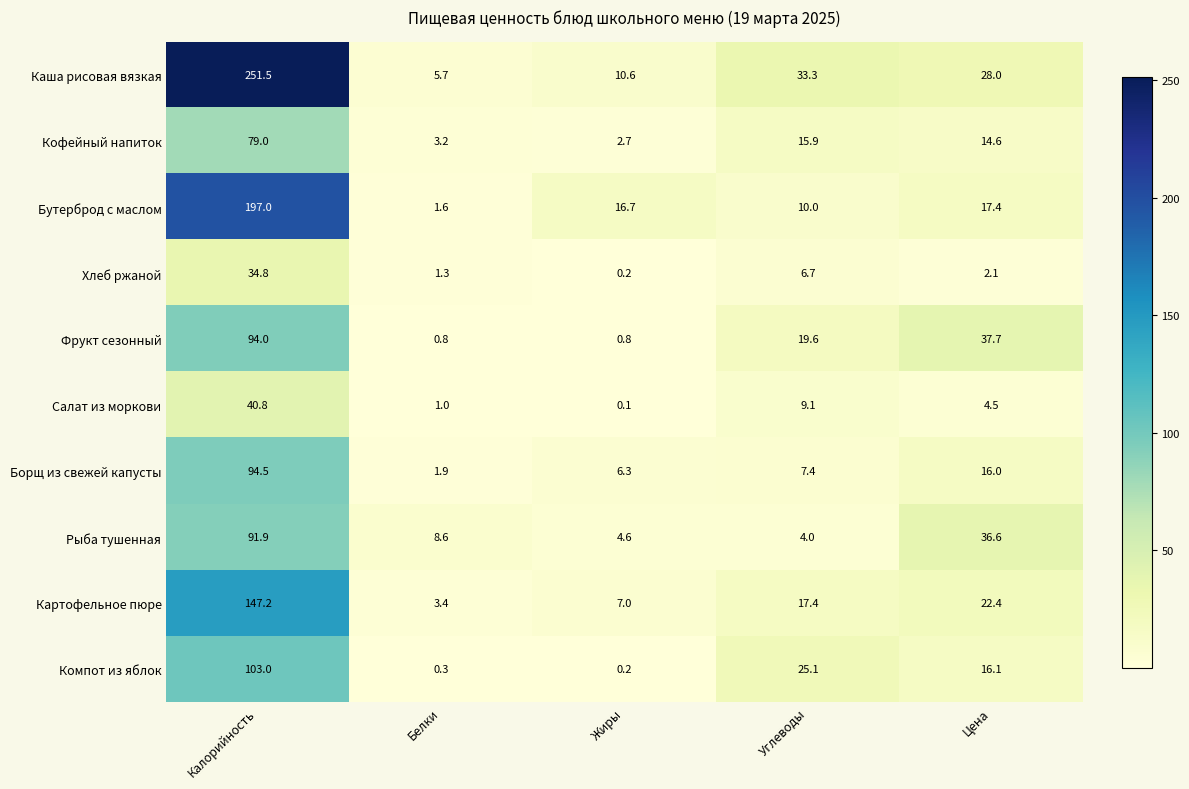

Which series has the largest total across all categories?

Каша рисовая вязкая